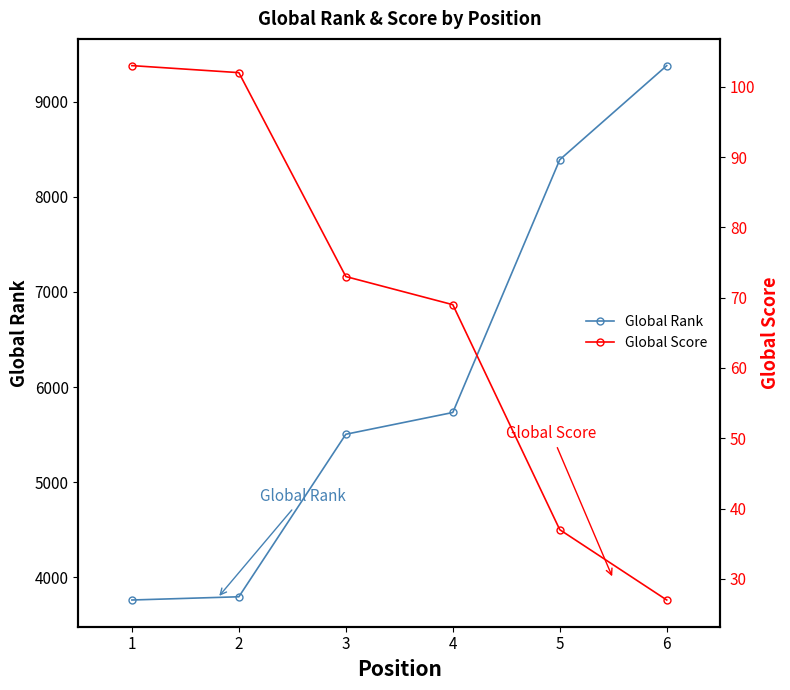

What is the lowest value of the Global Score series?

27